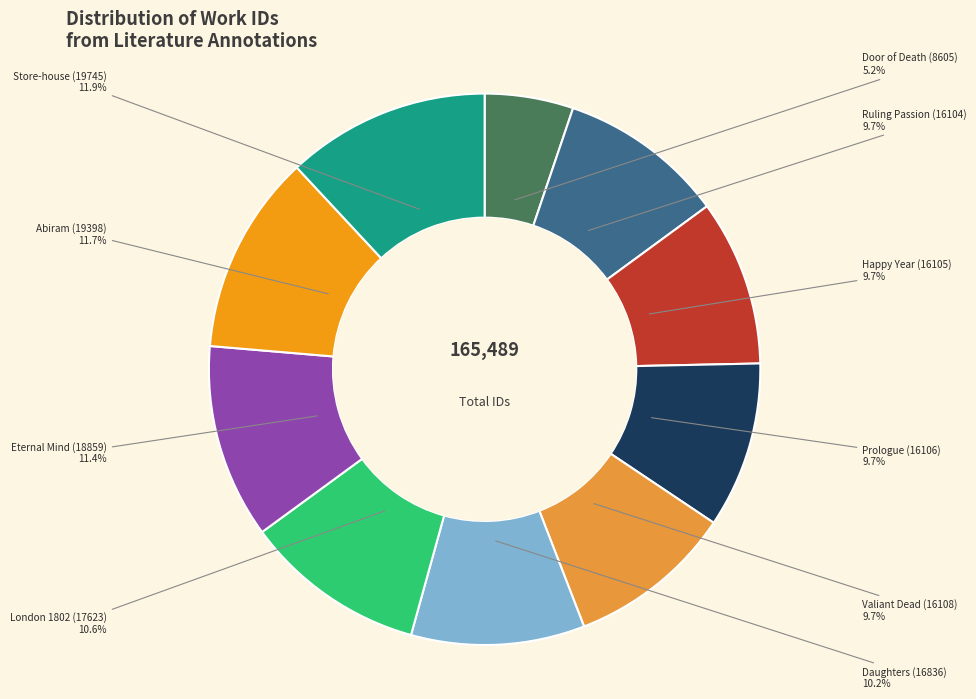

What is the ratio of the value at Door of Death (8605) to the value at Happy Year (16105)?

0.5